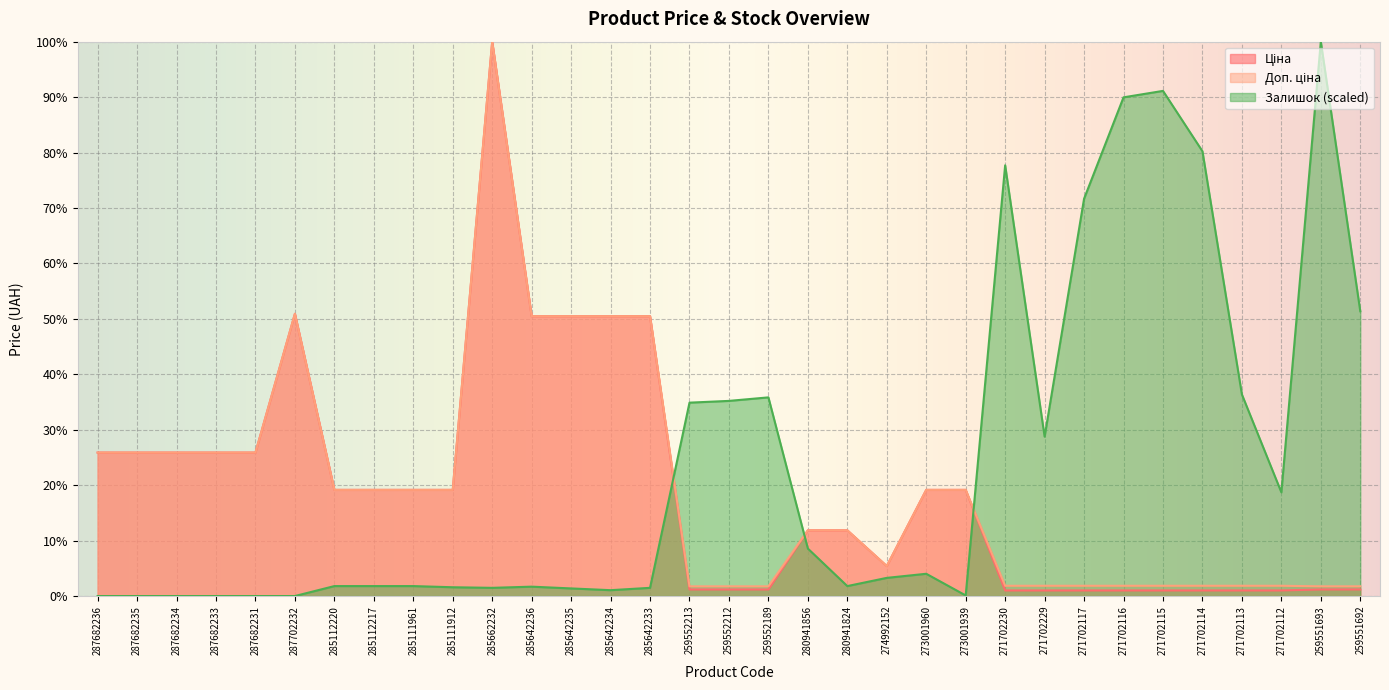

Which category has the lowest value across all series?

287682236